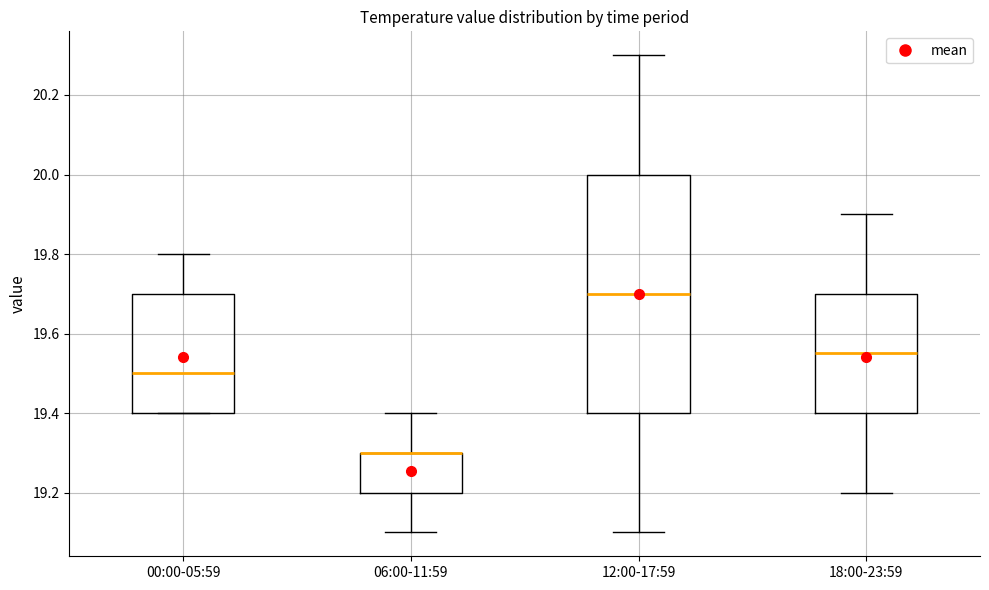

Where is the lower edge of the box for 18:00-23:59 on the y-axis? The values are not printed on the chart, so give them approximately, as read against the axis.

19.40